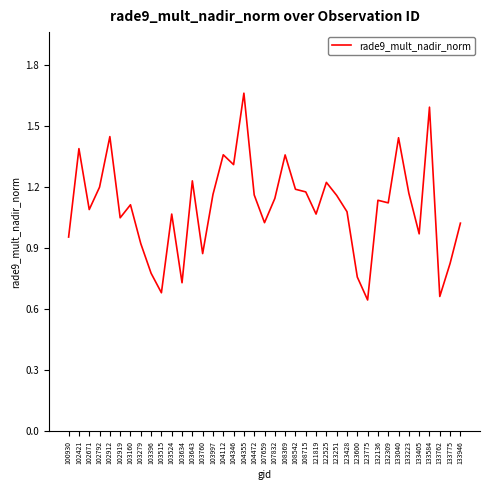

Between 133946 and 133040, which is larger?

133040